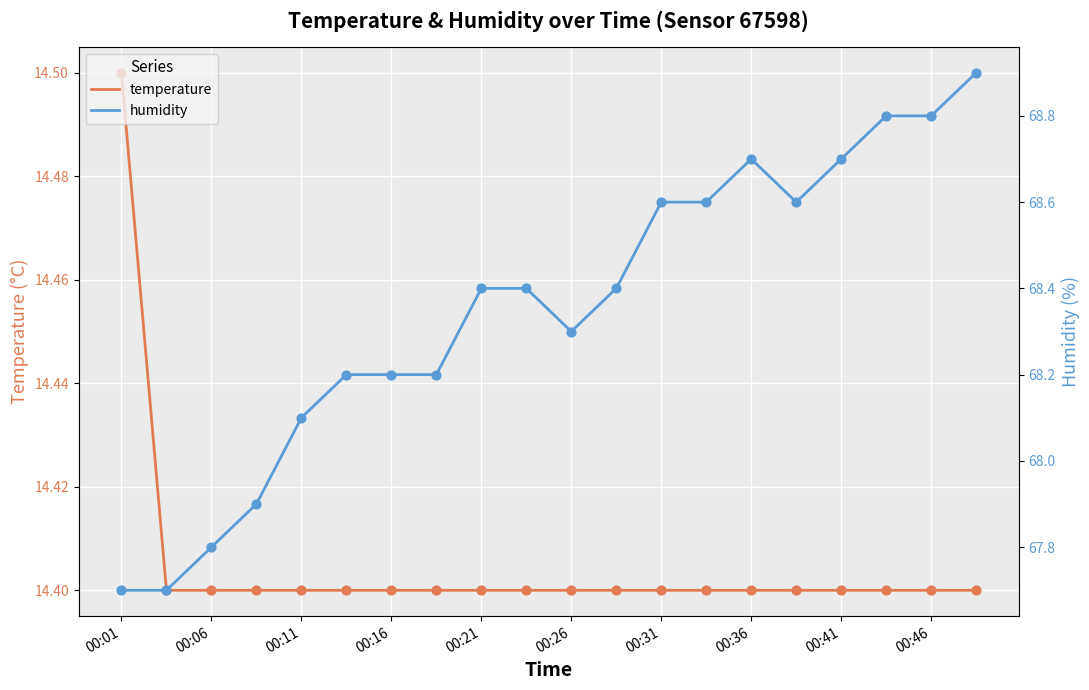

Which series has the largest Y range (max minus min)?

humidity